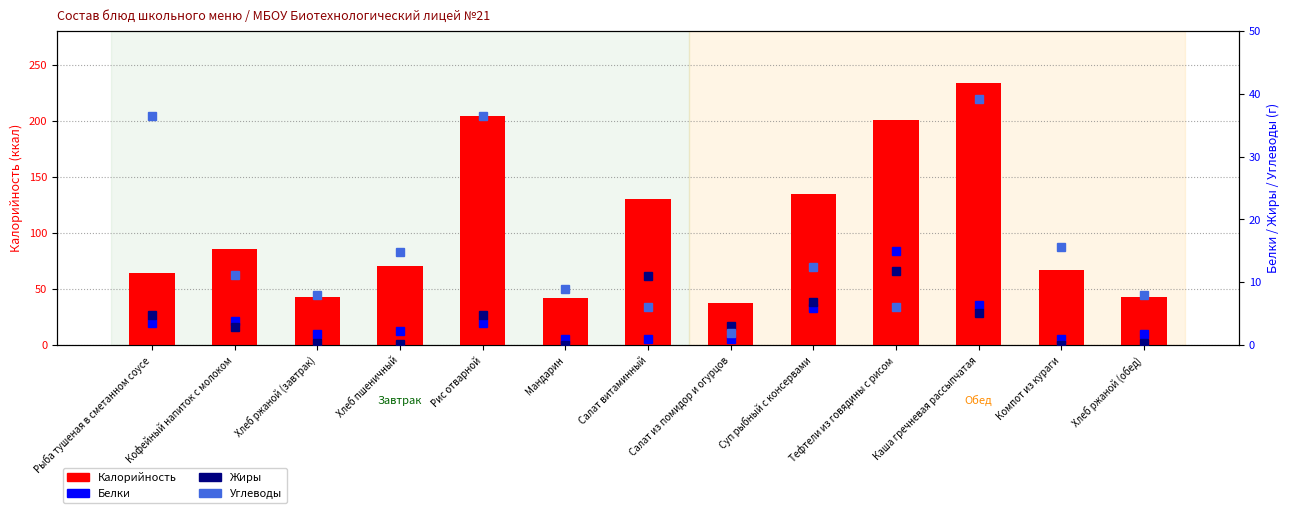

Reading right to left, list all the values displayed in this chart.

Калорийность: 42.7	67.0	234.0	201.0	135.0	38.0	130.0	42.0	204.0	70.3	43.0	86.0	64.0
Белки: 1.7	1.0	6.4	15.0	5.9	1.0	1.0	1.0	3.6	2.3	1.7	3.9	3.6
Жиры: 0.3	0.1	5.1	11.8	6.8	3.0	11.0	0.0	4.8	0.2	0.3	2.9	4.8
Углеводы: 8.0	15.6	39.1	6.0	12.5	2.0	6.0	9.0	36.4	14.8	8.0	11.2	36.4